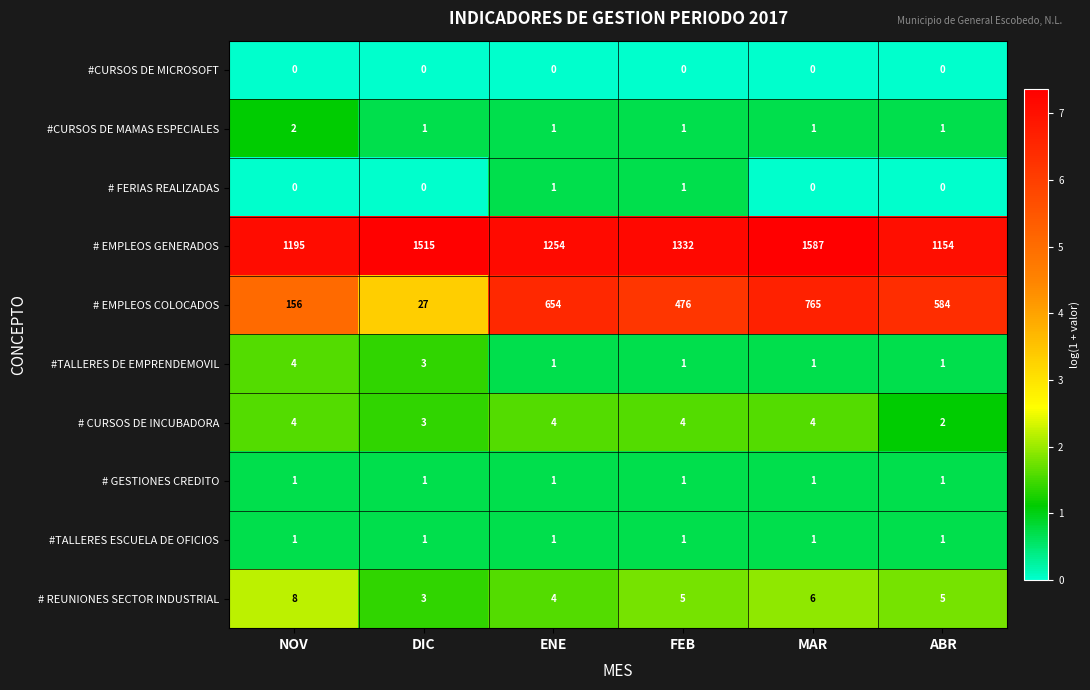

What is the difference between the maximum and minimum values in the #TALLERES DE EMPRENDEMOVIL series?

3